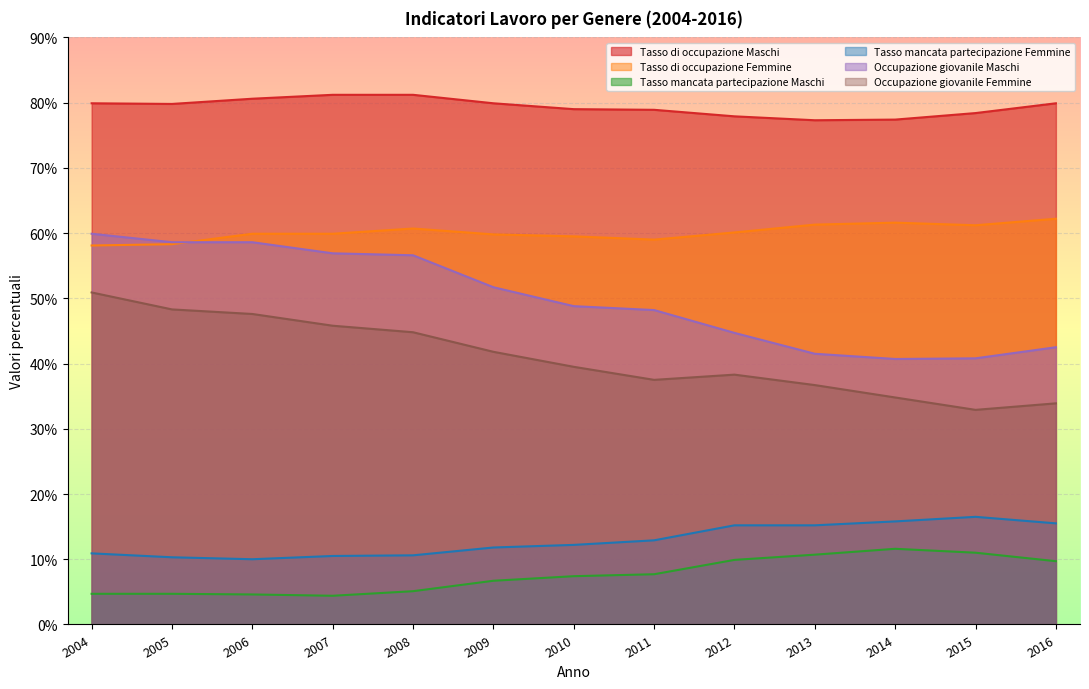

How many interior local peaks does the Occupazione giovanile Femmine series have?

1